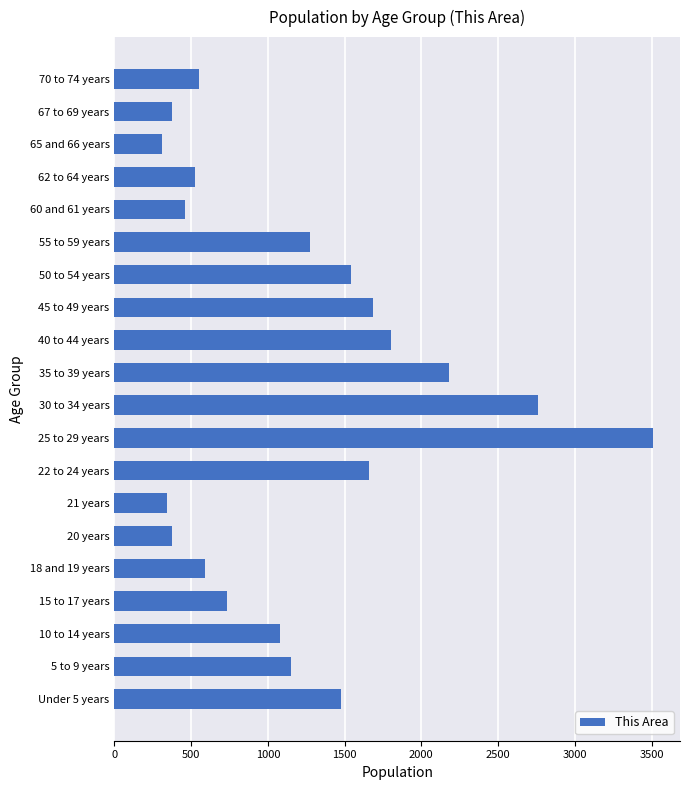

Where is the data nearest to the value 1911?

40 to 44 years